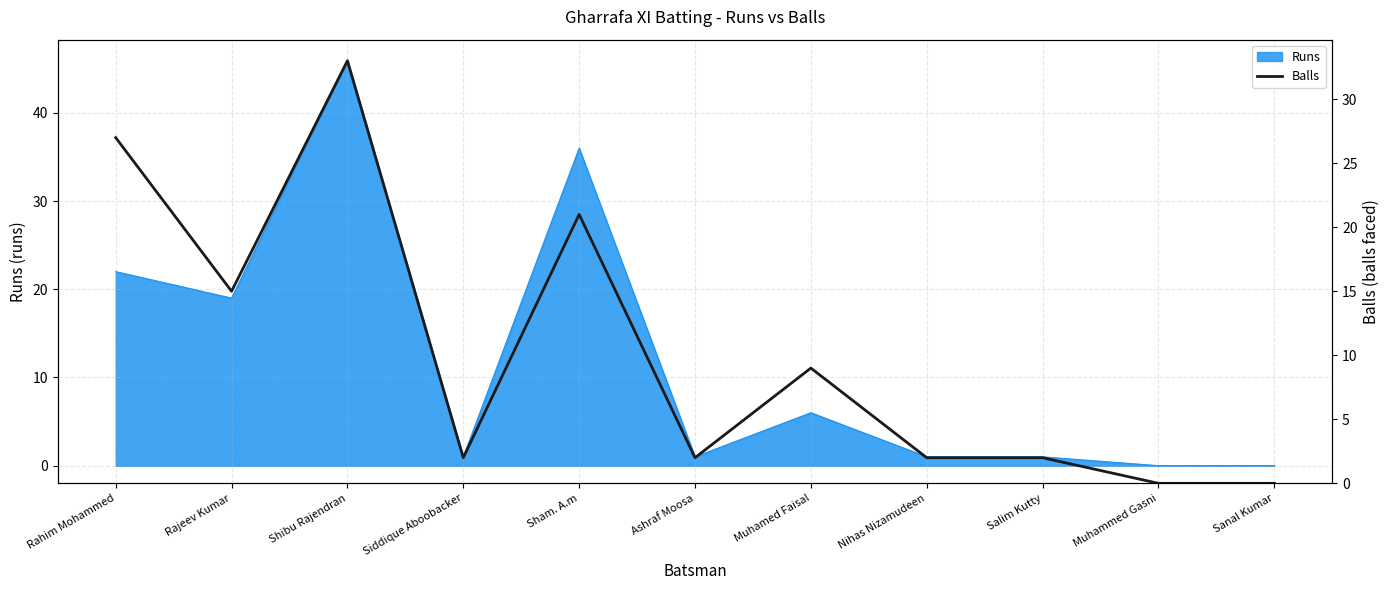

Where is the first local minimum?

Rajeev Kumar